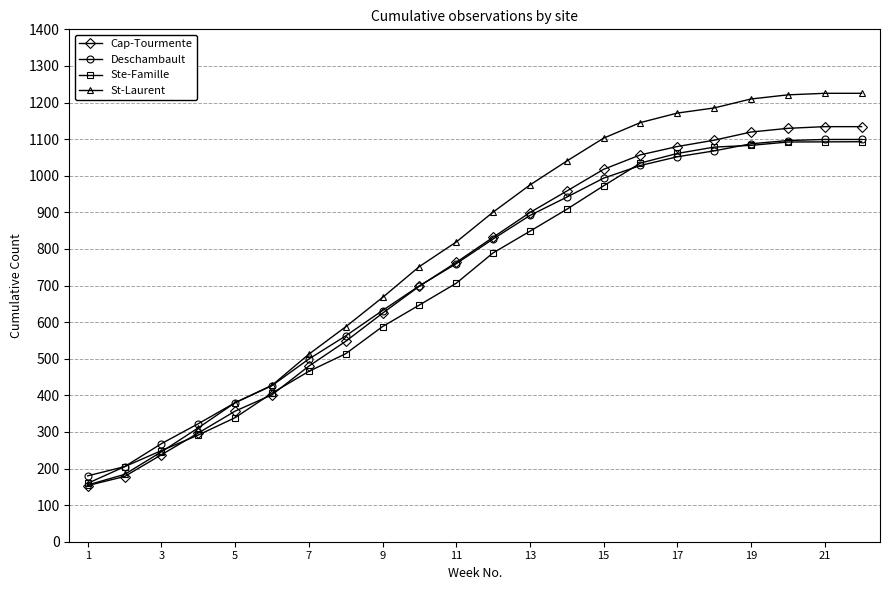

Which series has the largest total across all categories?

St-Laurent